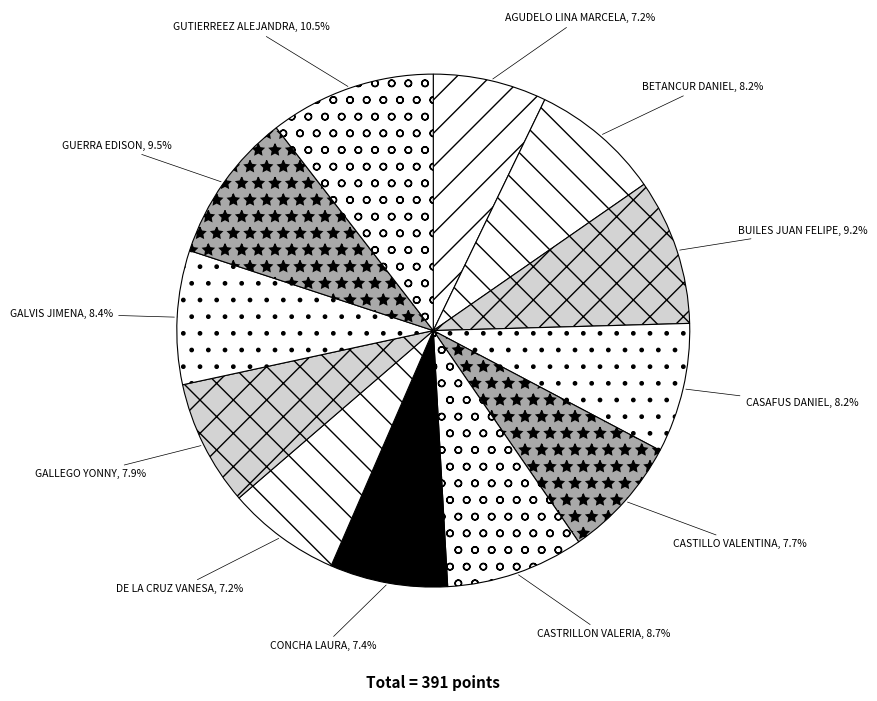

How much of the chart is everything except GALVIS JIMENA?

91.6%